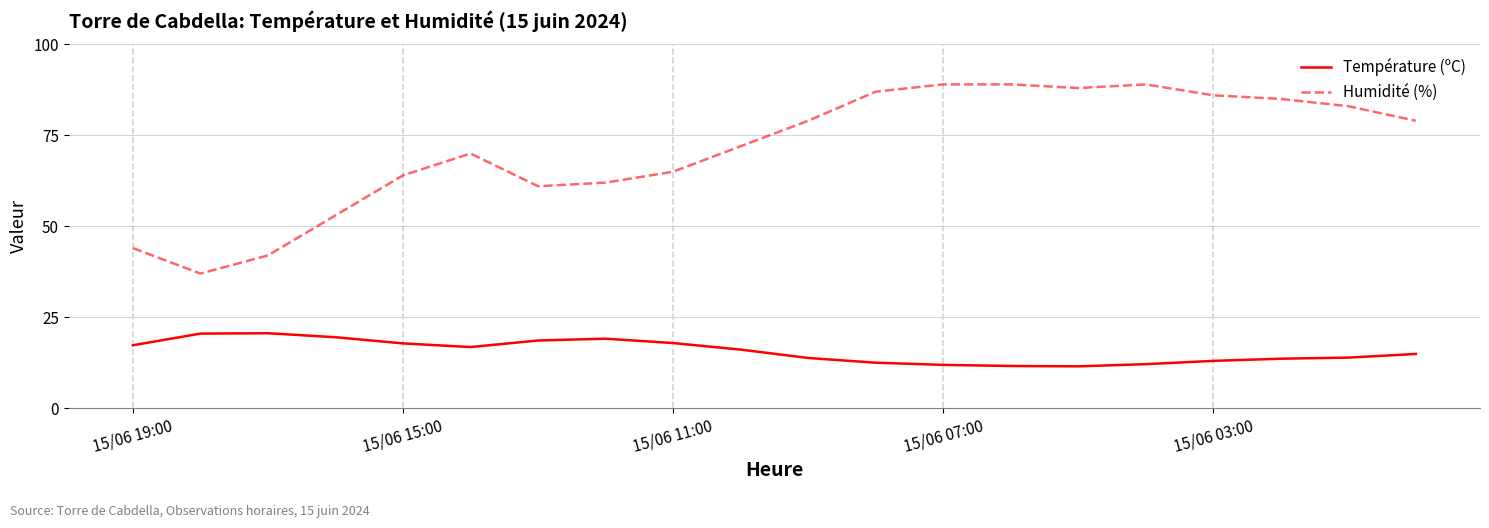

True or false: Humidité (%) and Température (ºC) cross at least once.

False